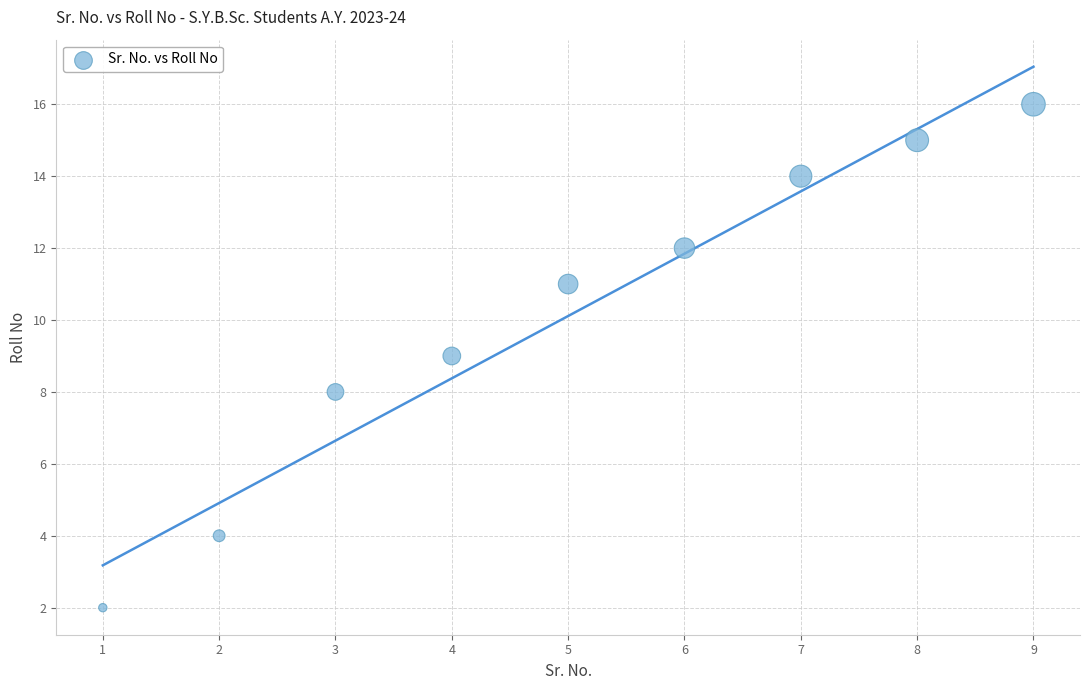

What is the range of X values (max minus min)?

8